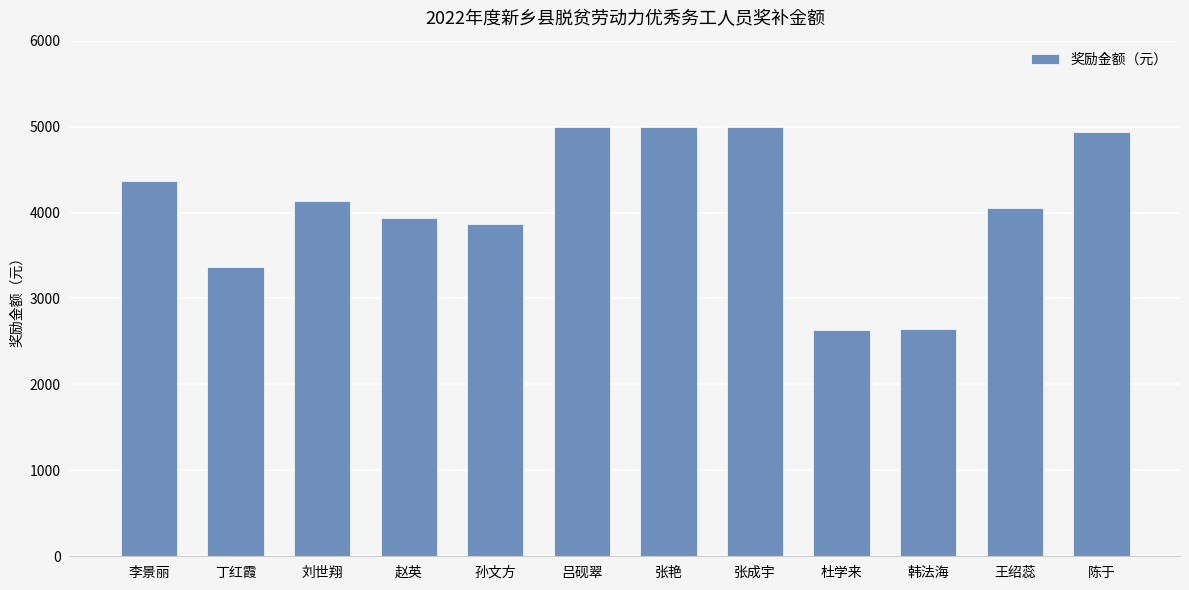

Does the chart contain stacked bars?

No